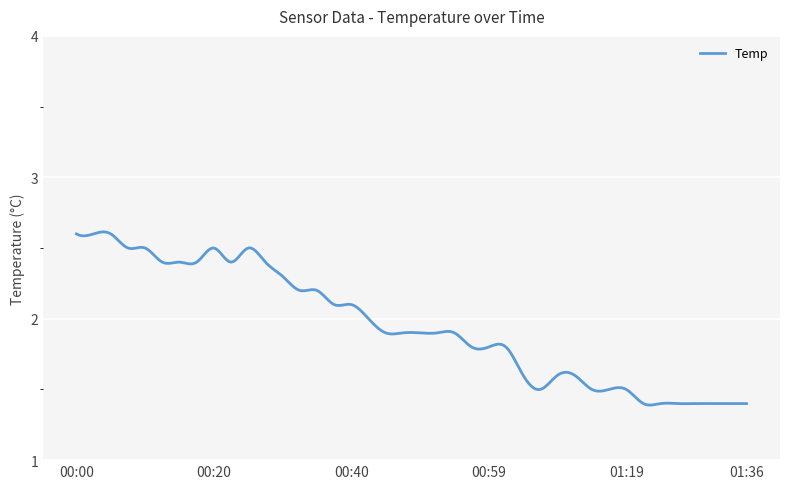

Count the number of data series in this chart.

1